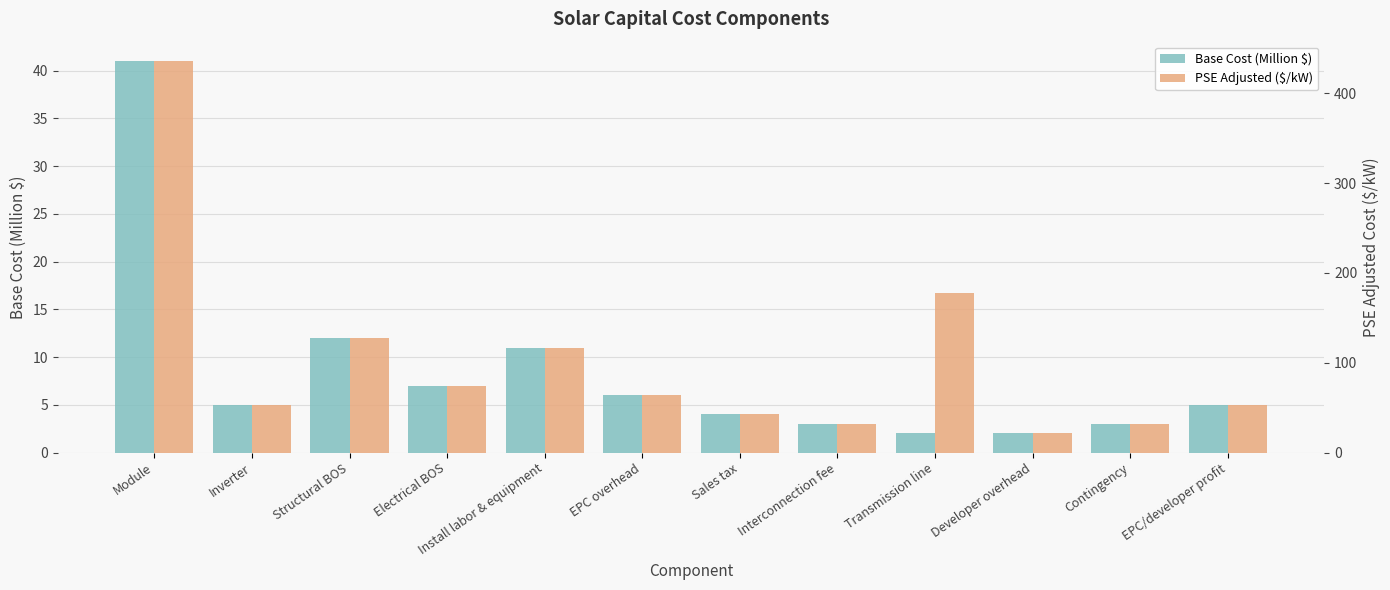

What is the sum of all PSE Adjusted ($/kW) values?

1229.8